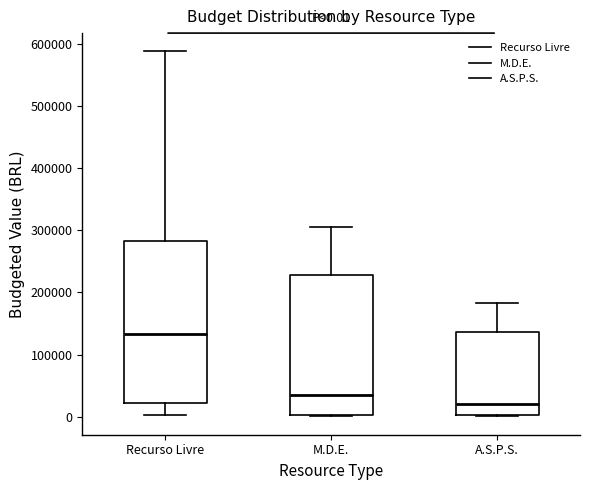

Which box has the lowest median line?

A.S.P.S.